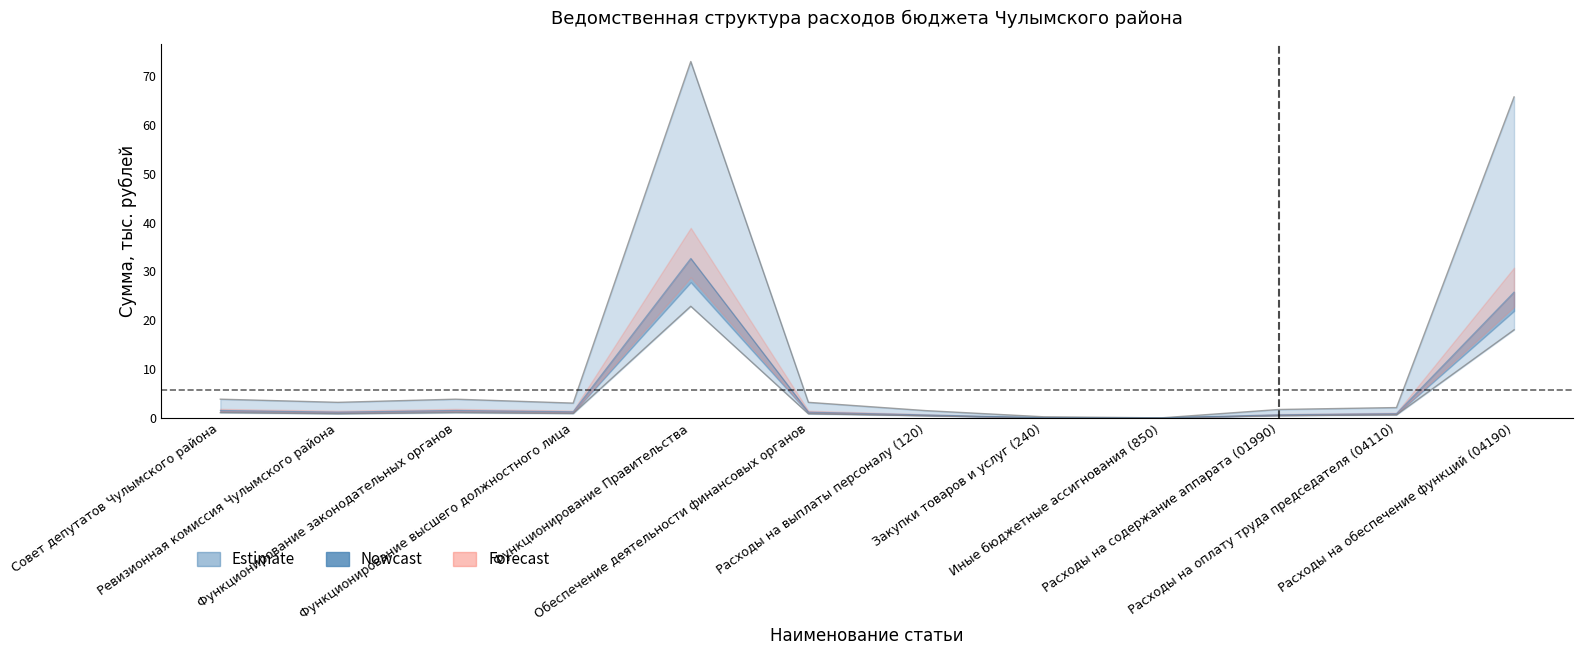

What position from the left is Расходы на обеспечение функций (04190)?

12